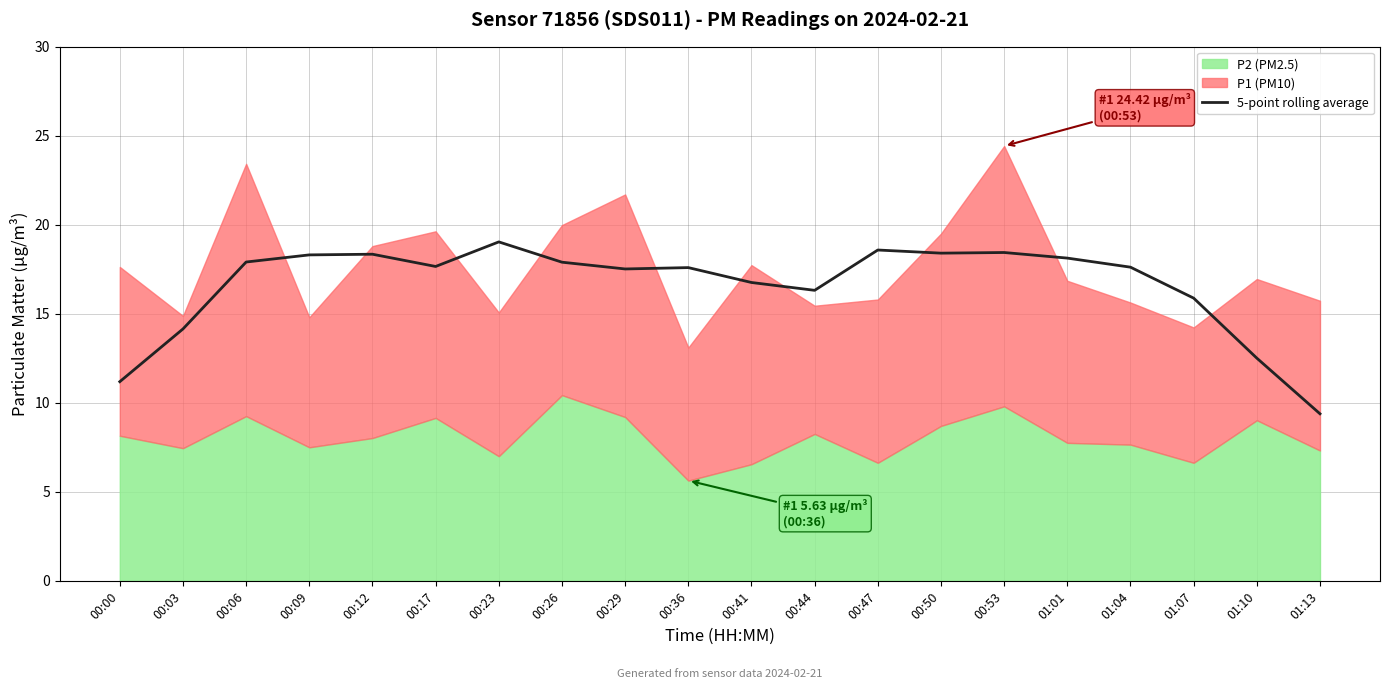

True or false: 5-point rolling average has a value of 17.6 at 01:04.

True